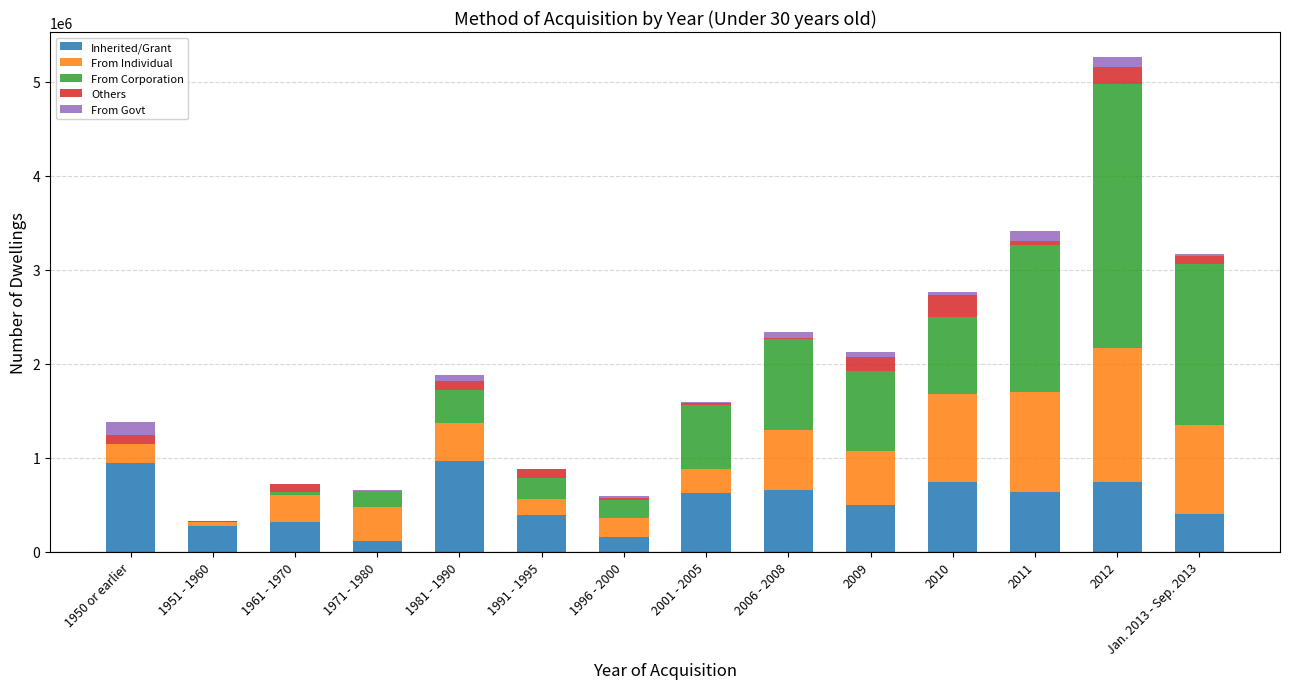

At which category is the sum across all series the highest?

2012